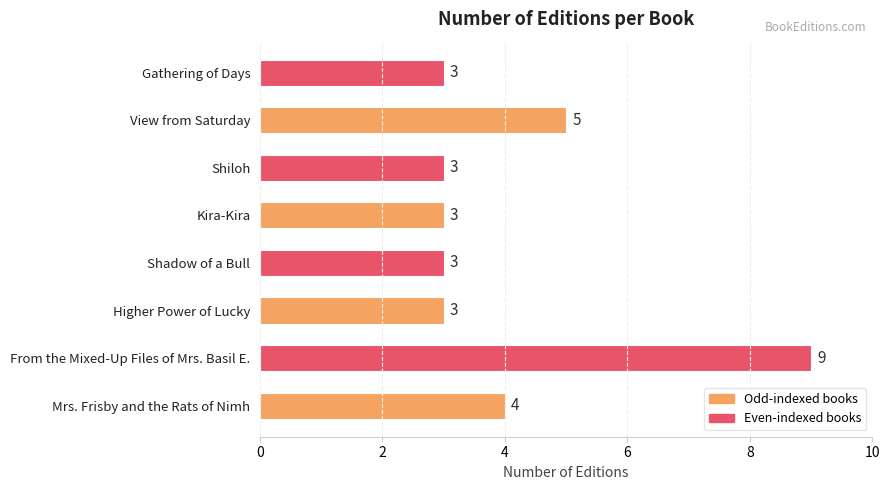

What is the ratio of the value at Higher Power of Lucky to the value at Shadow of a Bull?

1.0